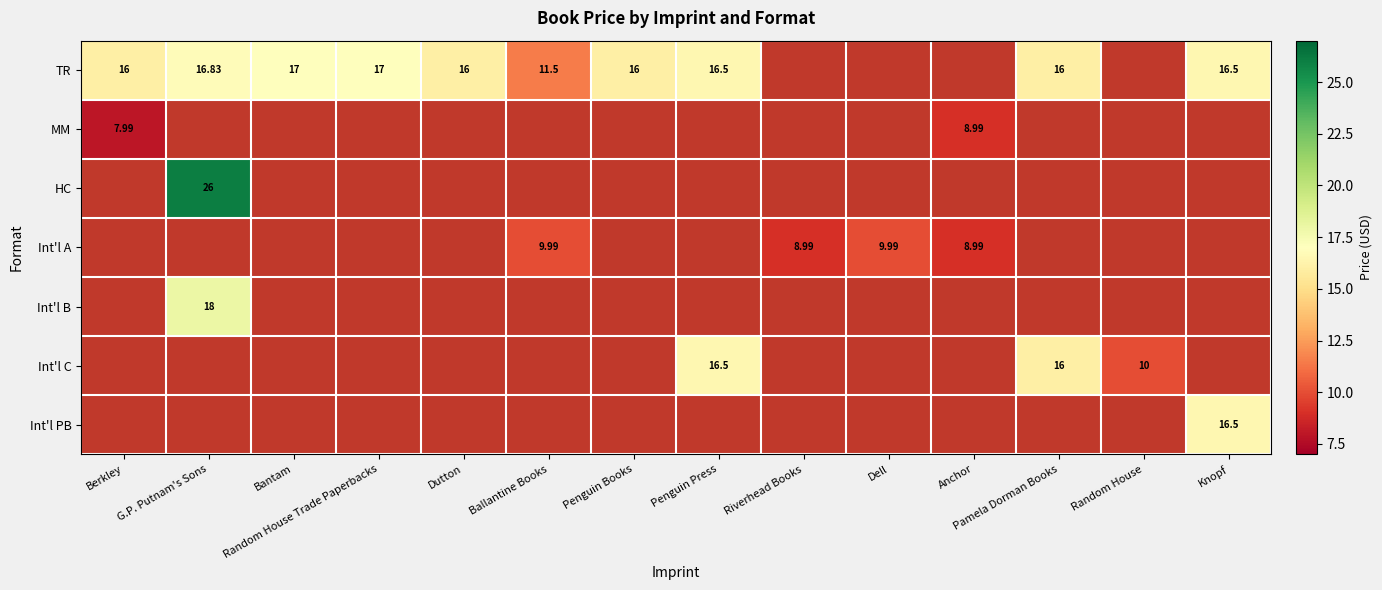

What is the total value across all series at Riverhead Books?

9.0